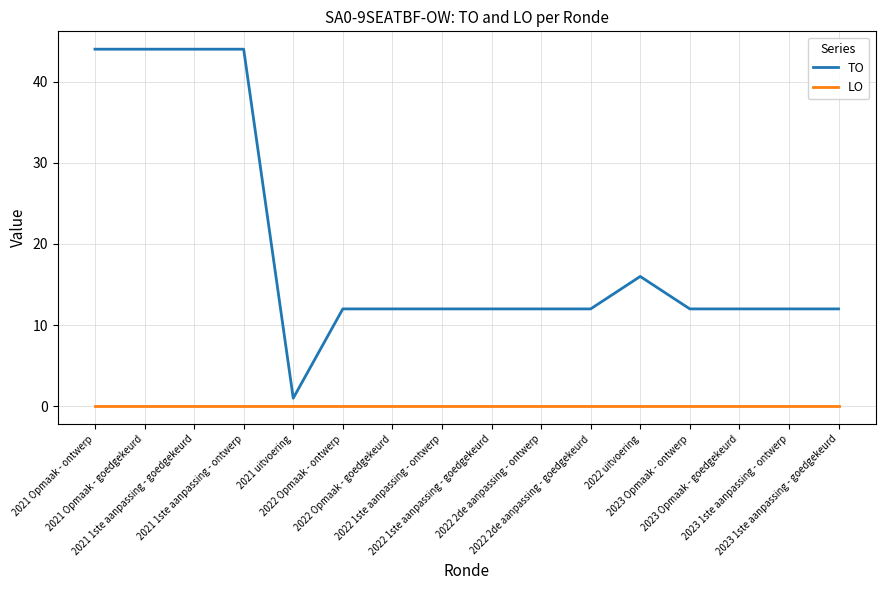

Rank the series by their maximum value, from highest to lowest.

TO, LO